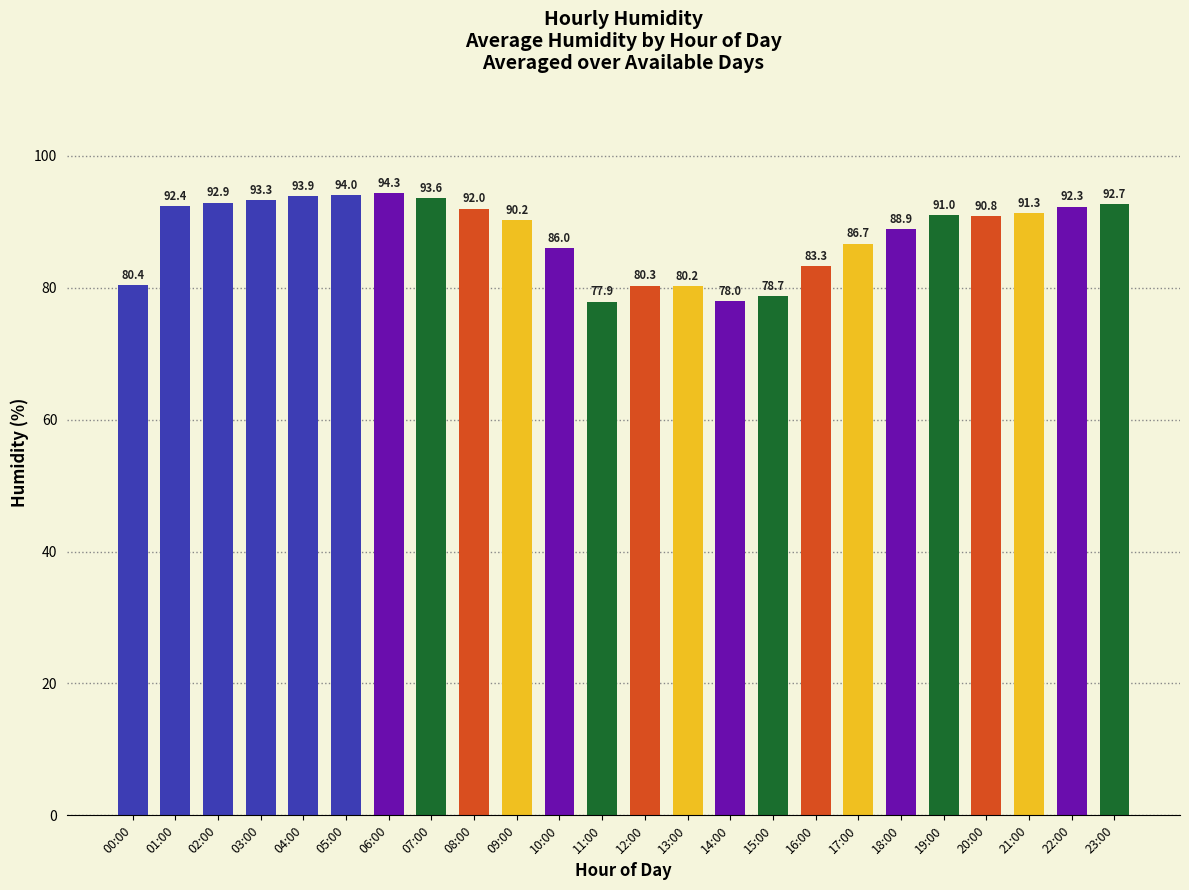

At which category does the chart reach its minimum across all series?

11:00